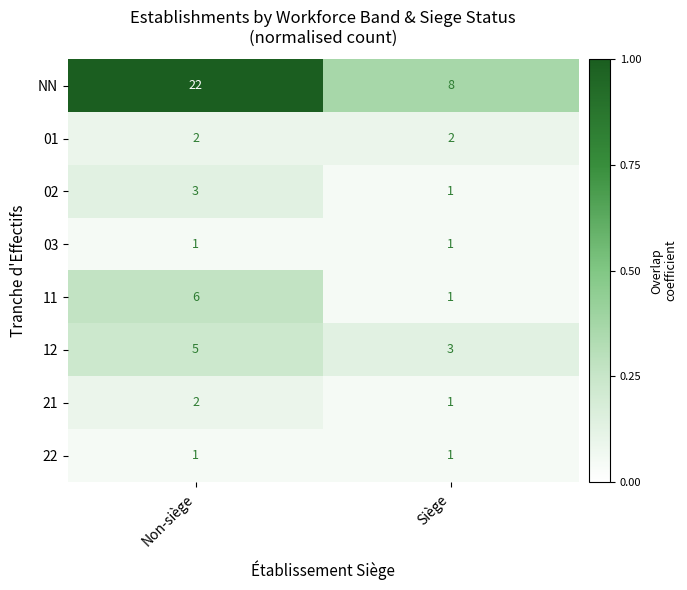

How many categories are shown in the chart?

2